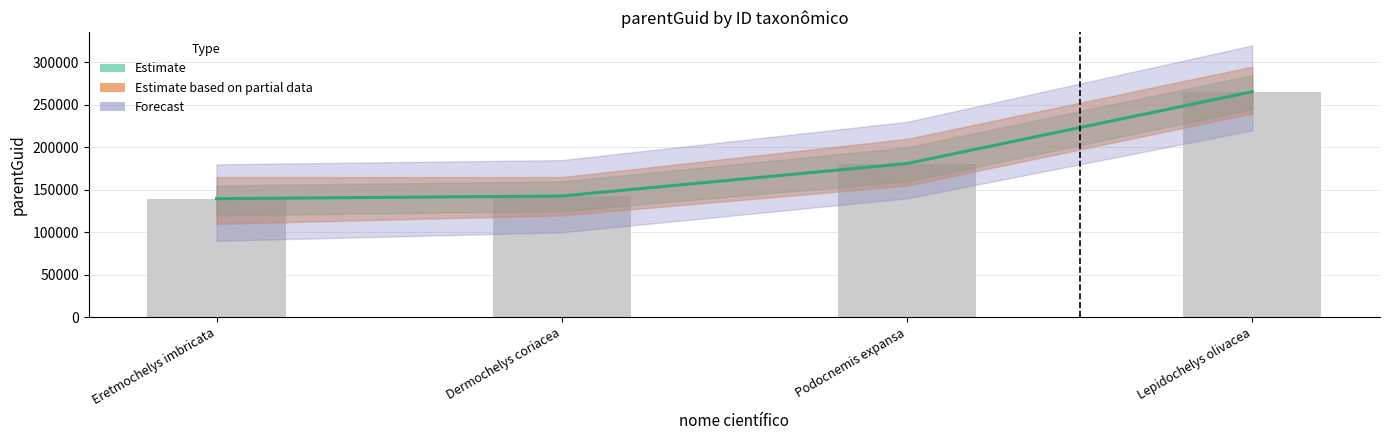

What position from the right is Lepidochelys olivacea?

1